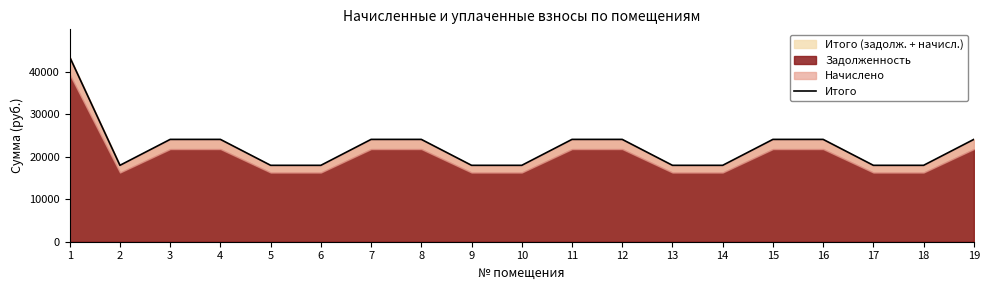

True or false: the data has more than 0 interior local peaks.

False